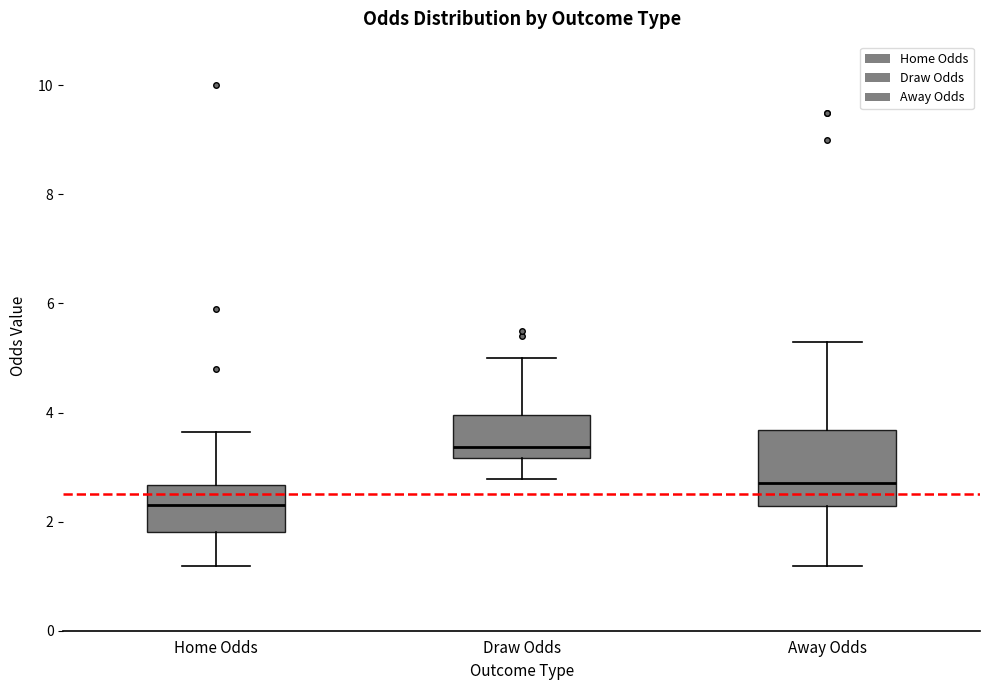

Reading left to right, read every box against the y-axis: the position of its median line, the range the box covers, and the ends of its whiskers. The values are not printed on the chart, so give them approximately, as read against the axis.

Home Odds: median 2.4, box 1.8 to 2.6, whiskers 1.2 to 3.6
Draw Odds: median 3.4, box 3.2 to 4.0, whiskers 2.8 to 5.0
Away Odds: median 2.8, box 2.2 to 3.6, whiskers 1.2 to 5.4